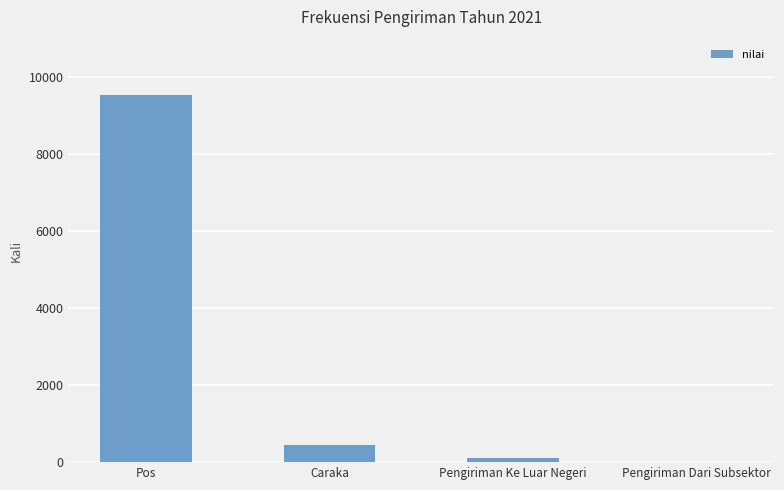

Reading right to left, list all the values displayed in this chart.

Pengiriman Dari Subsektor=0	Pengiriman Ke Luar Negeri=114	Caraka=444	Pos=9550